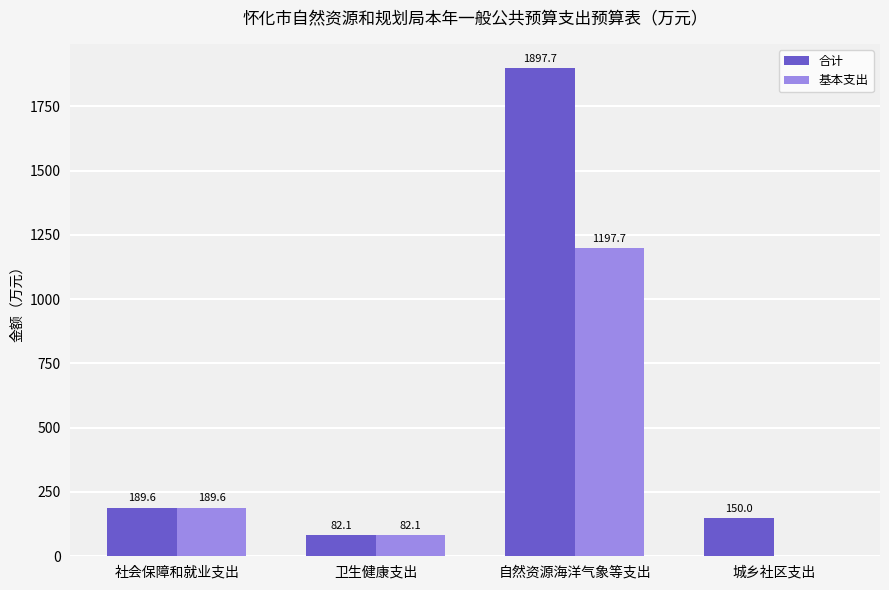

What is the greatest value displayed?

1897.7